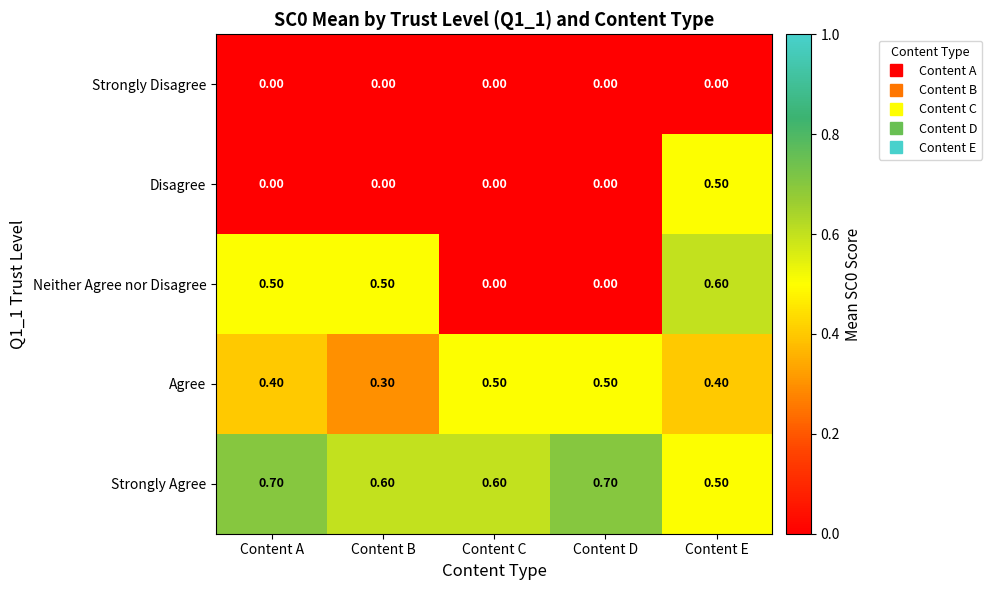

At which category is the sum across all series the highest?

Content E